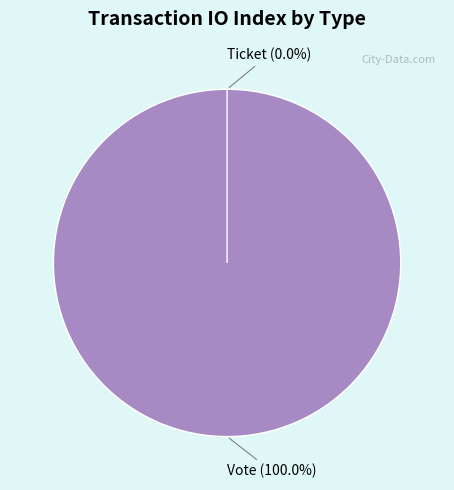

True or false: Vote accounts for 99% of the total.

False